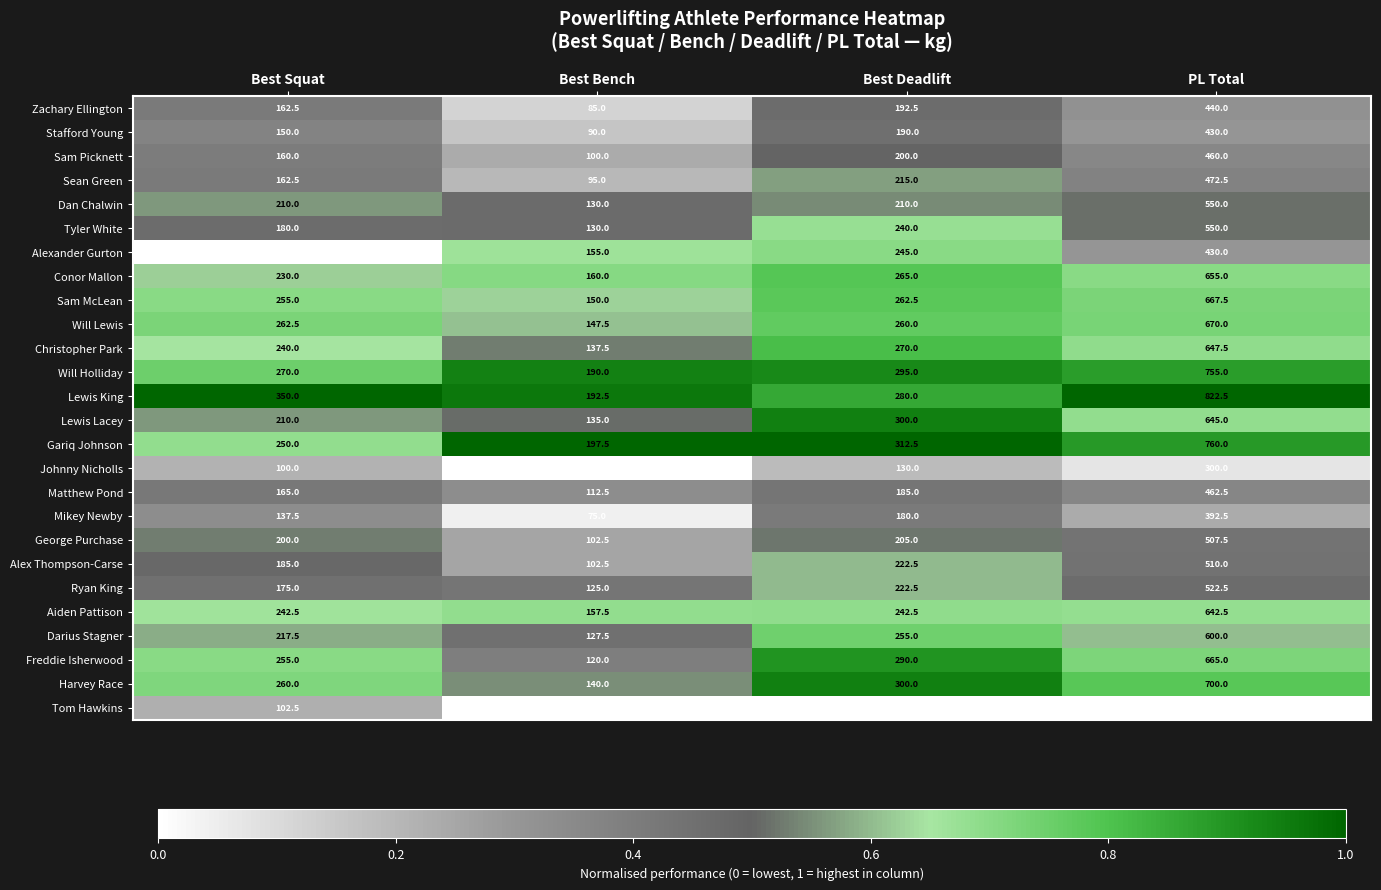

At which category is the sum across all series the highest?

PL Total